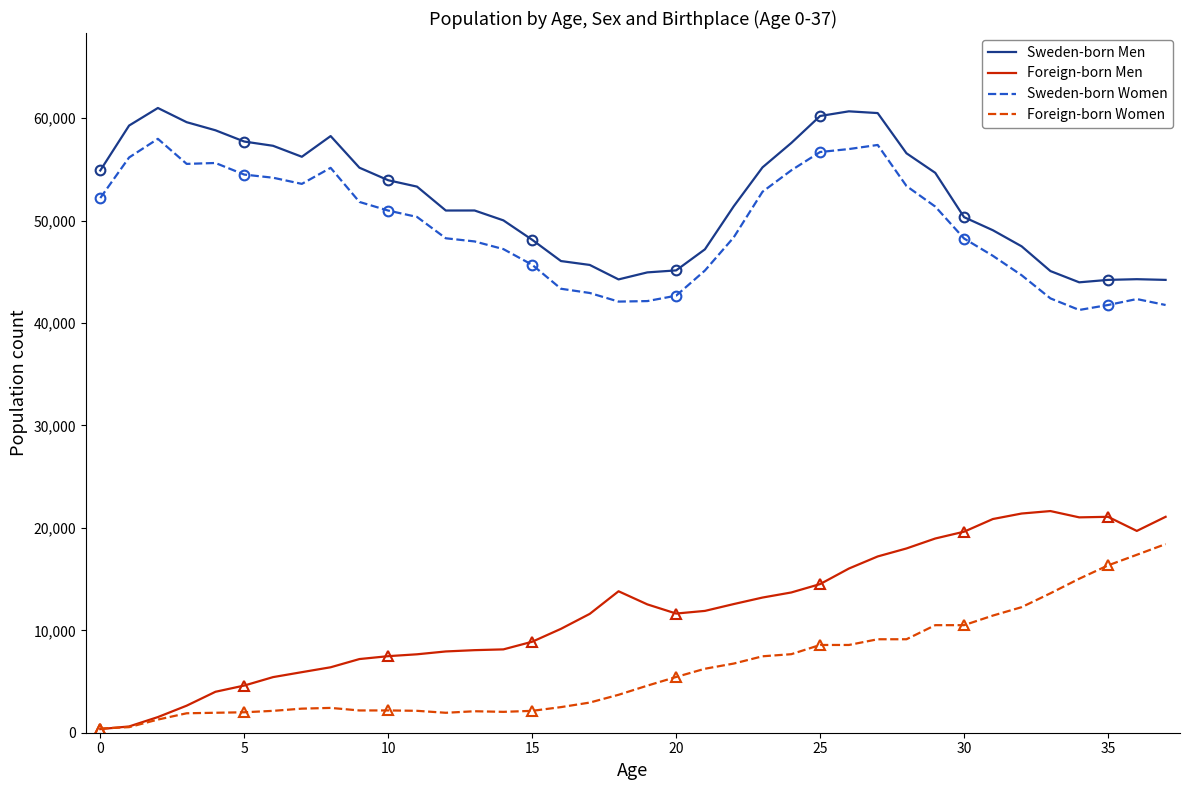

How many interior local valleys does the Sweden-born Men series have?

4